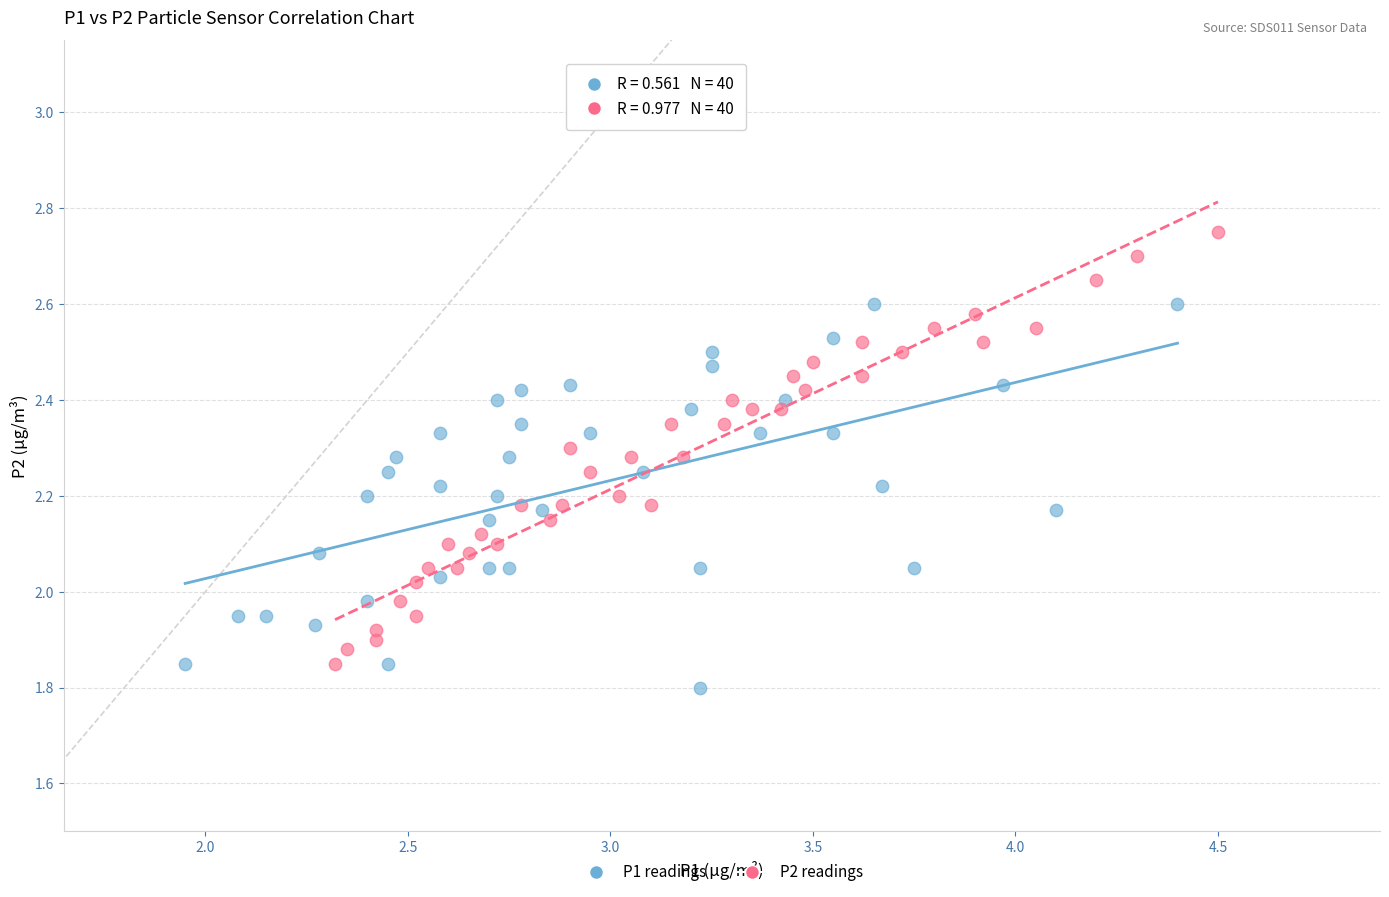

Which series reaches the maximum Y coordinate?

P2 readings